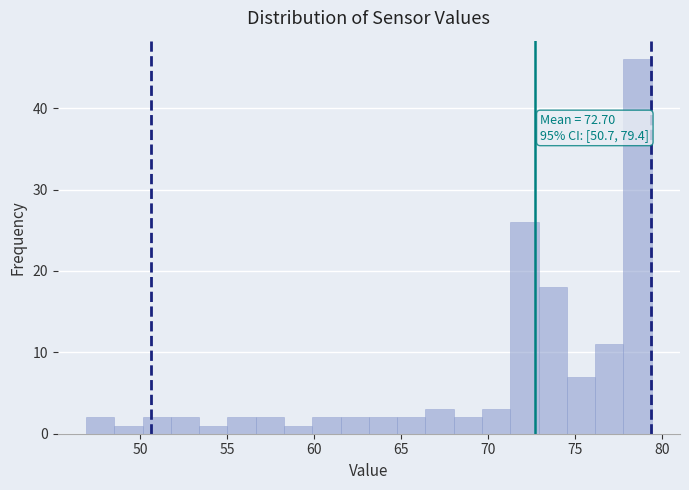

Read against the x-axis, roughly where is the centre of the tallest bar?

78.5